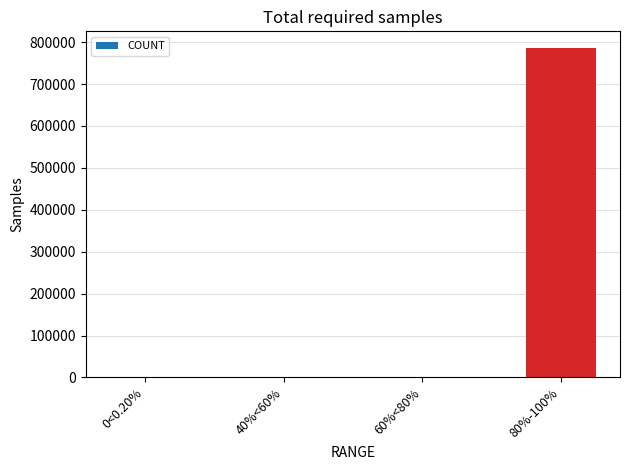

Is it true that the value at 80%-100% is 786537?

True